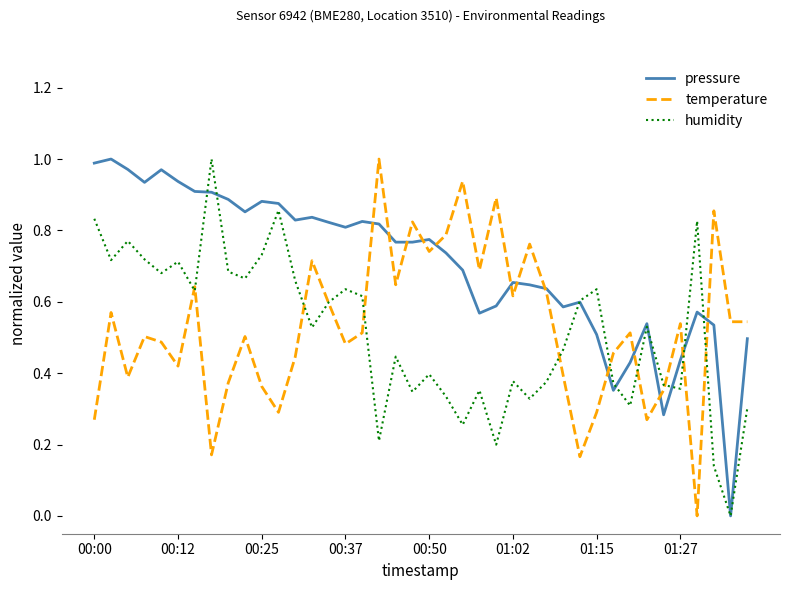

What is the sum of all temperature values?

21.2